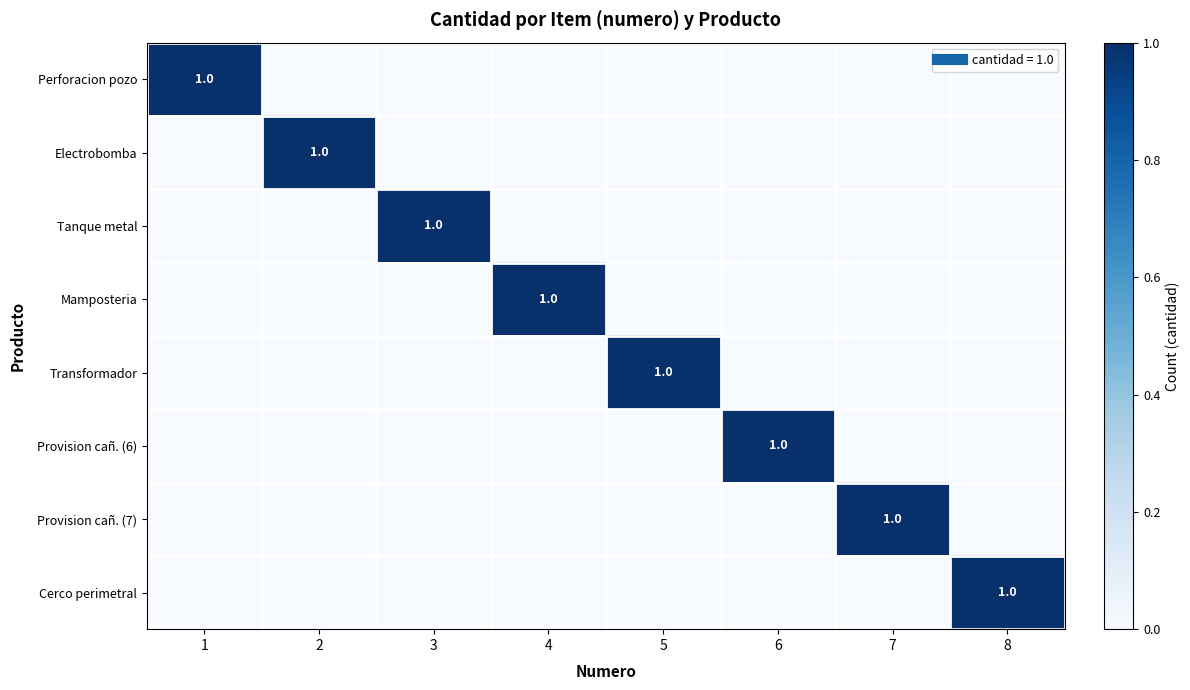

Is the value of Cerco perimetral at 6 greater than the value of Provision cañ. (7) at 2?

No